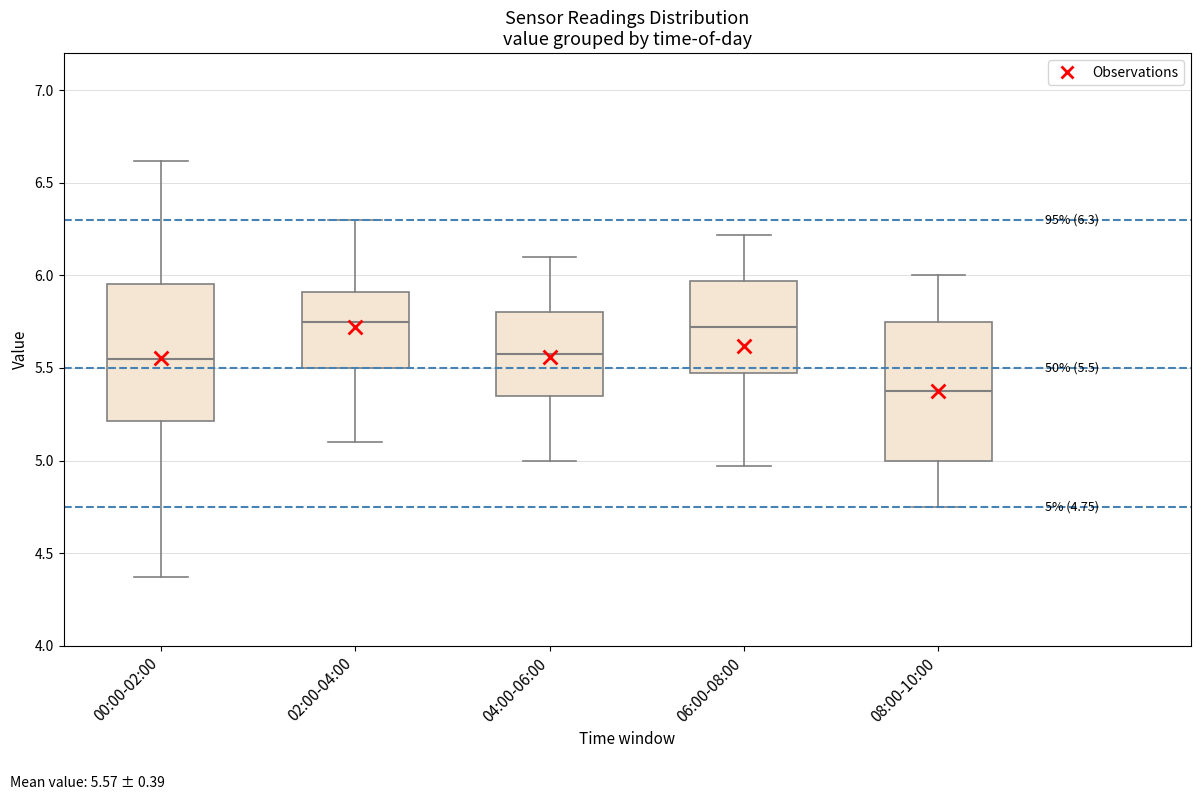

Which box's median line is the lowest?

08:00-10:00